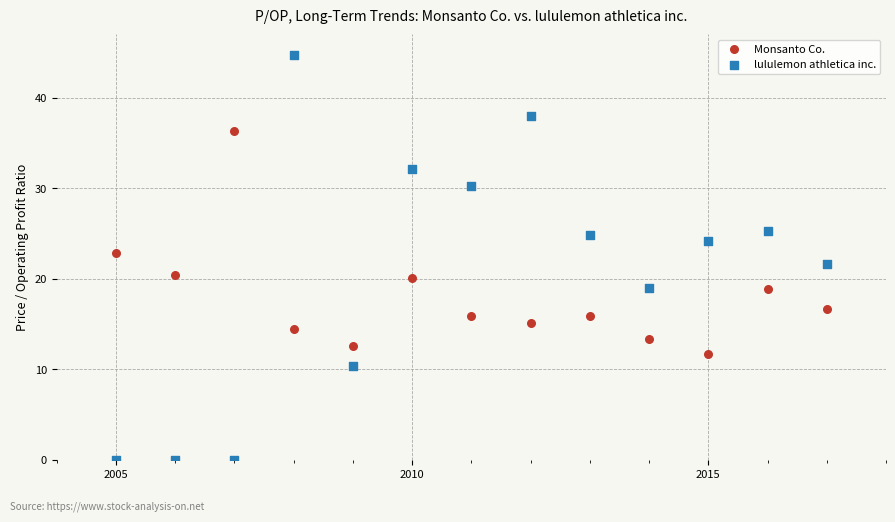

What are all the series names shown in the legend?

Monsanto Co., lululemon athletica inc.